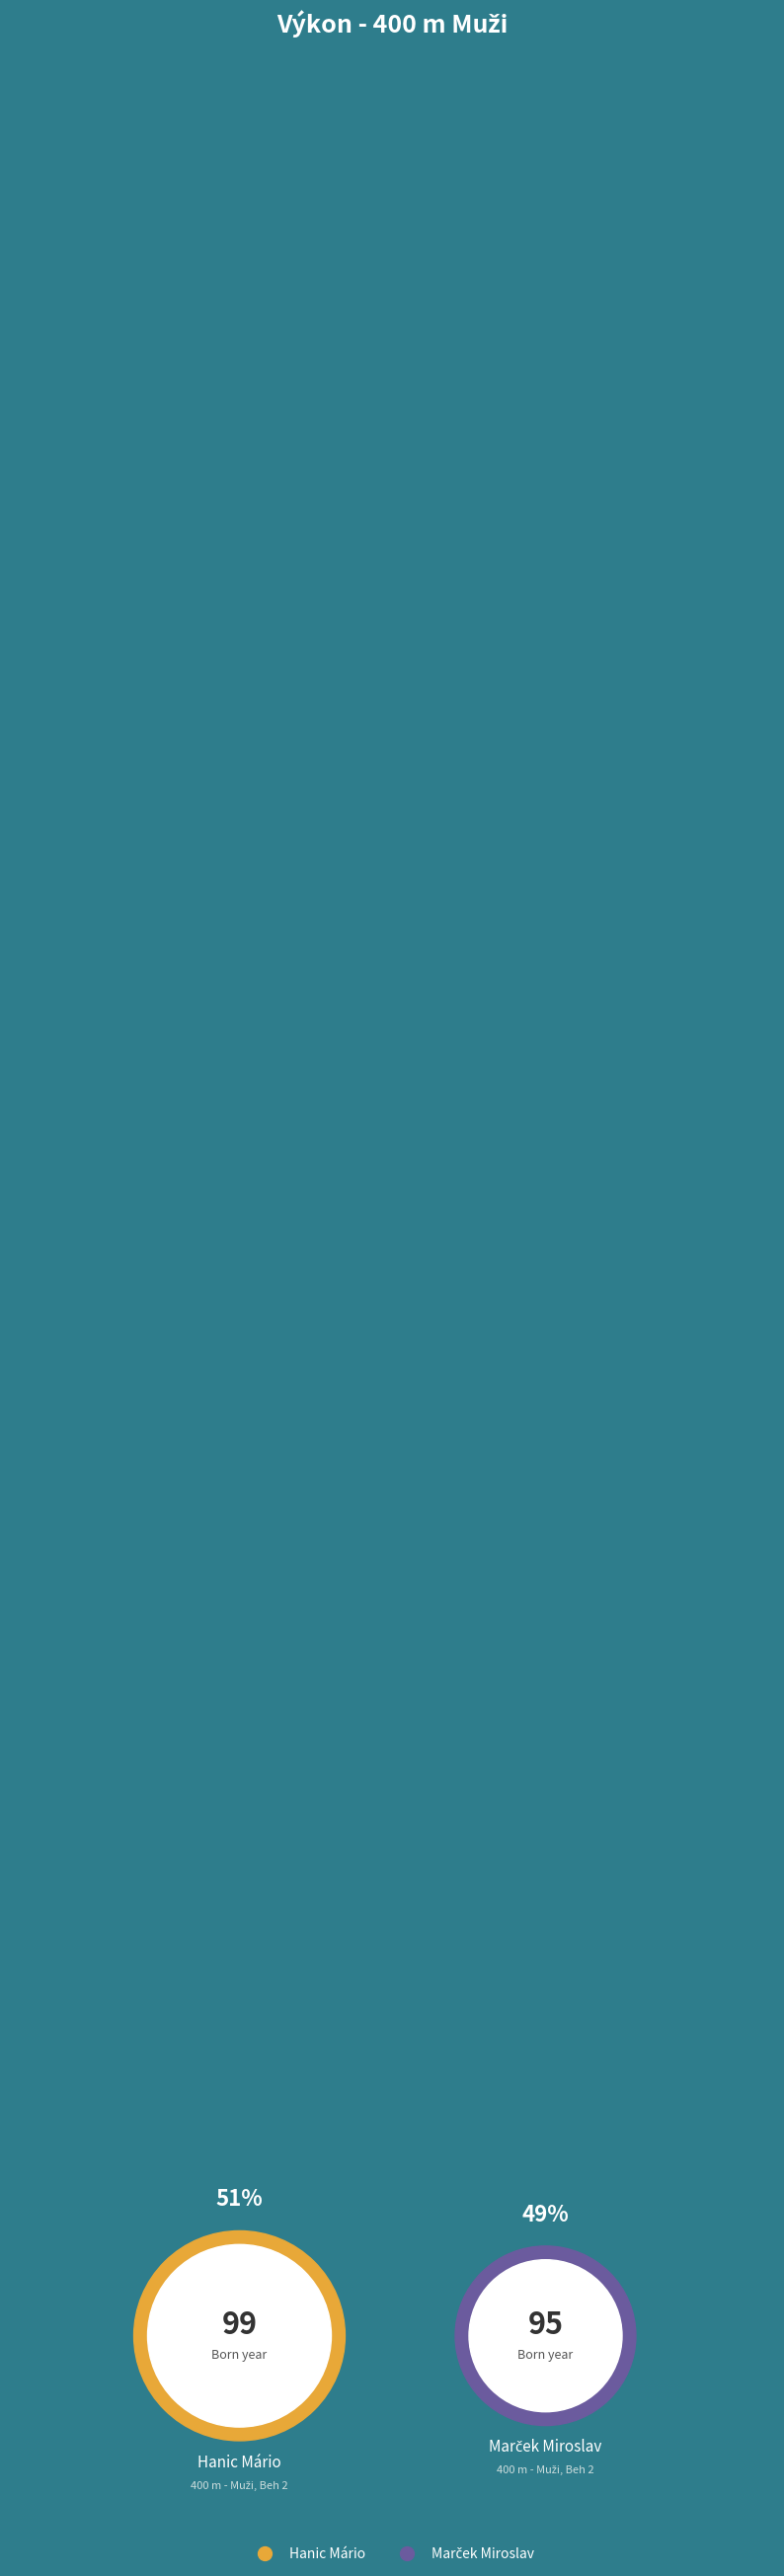

What percentage is the Hanic Mário slice, to the nearest percent?

51%